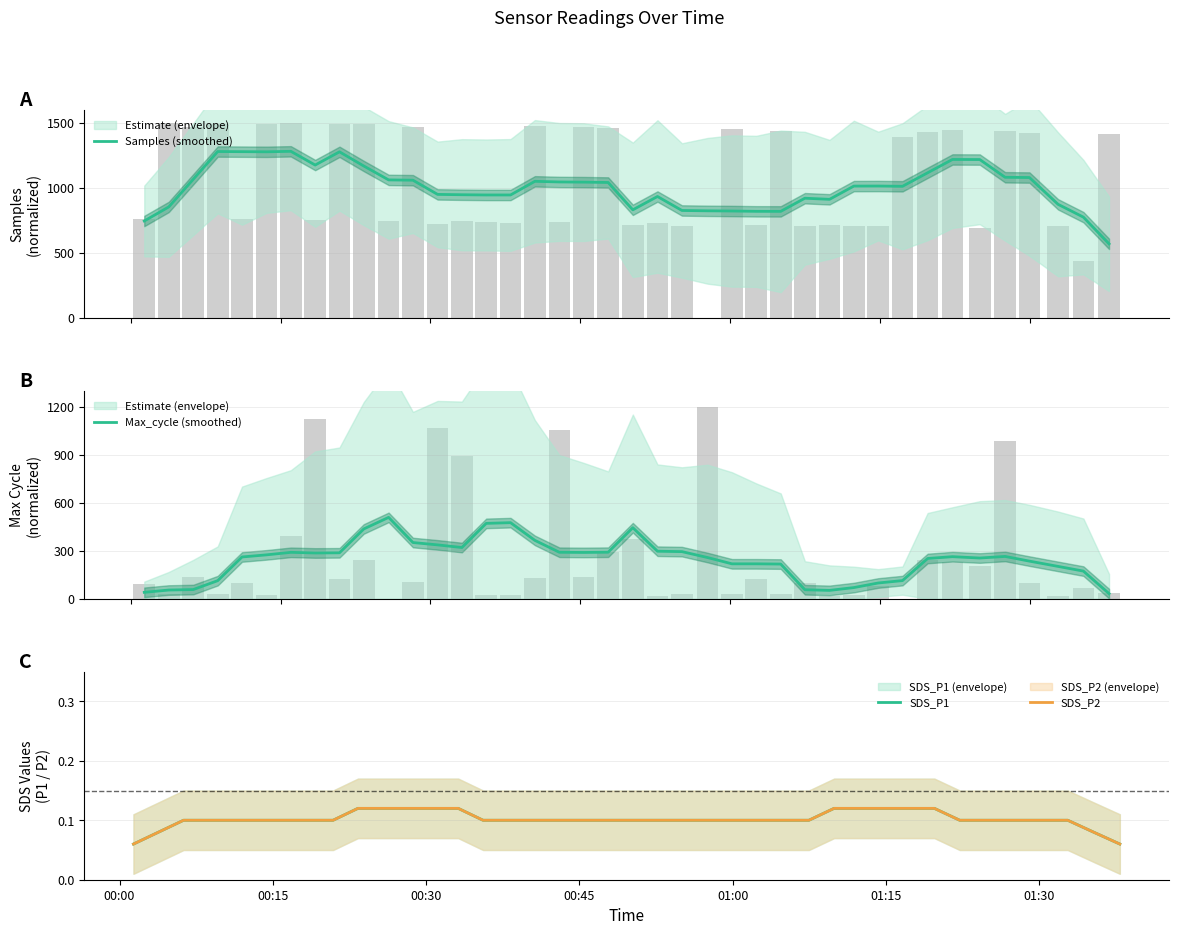

What is the maximum value for SDS_P1?

0.1